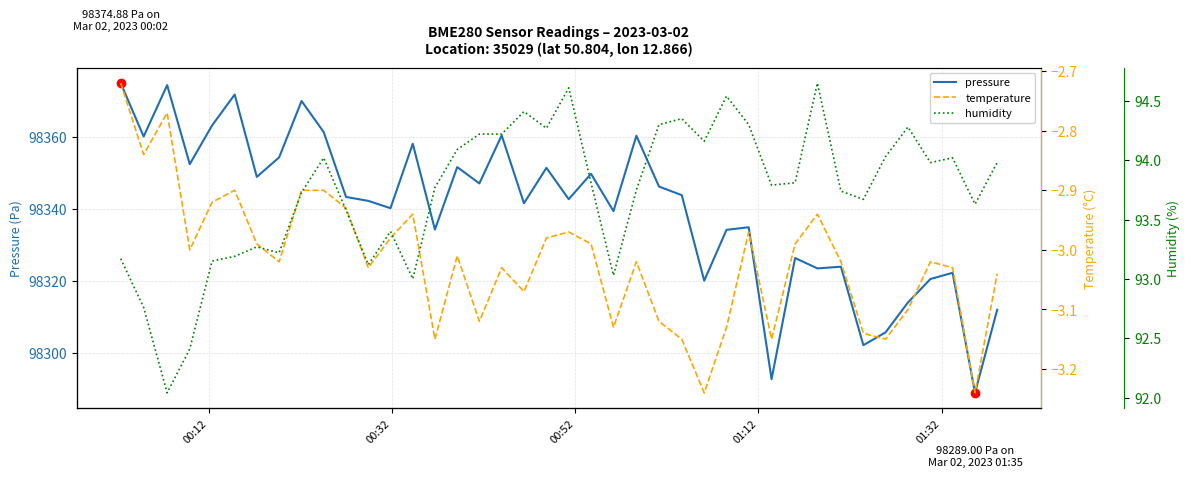

What is the maximum value for pressure?

98374.9